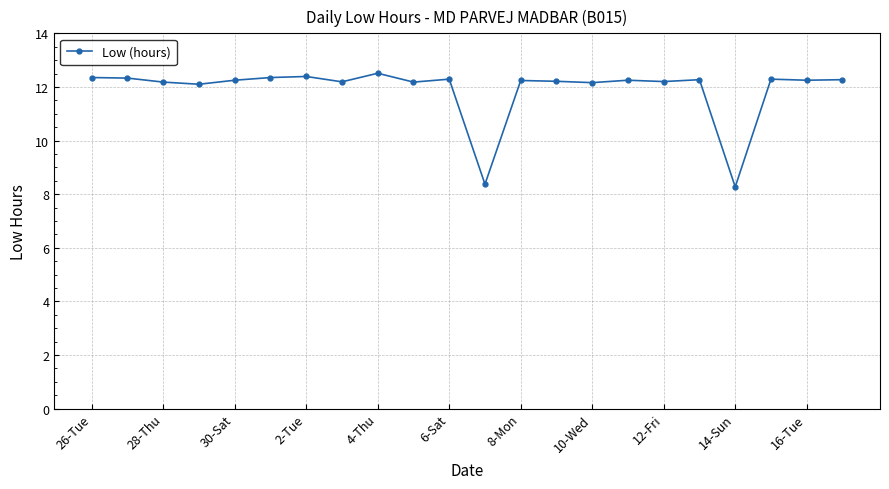

What is the value of the 17th point from the left?

12.2